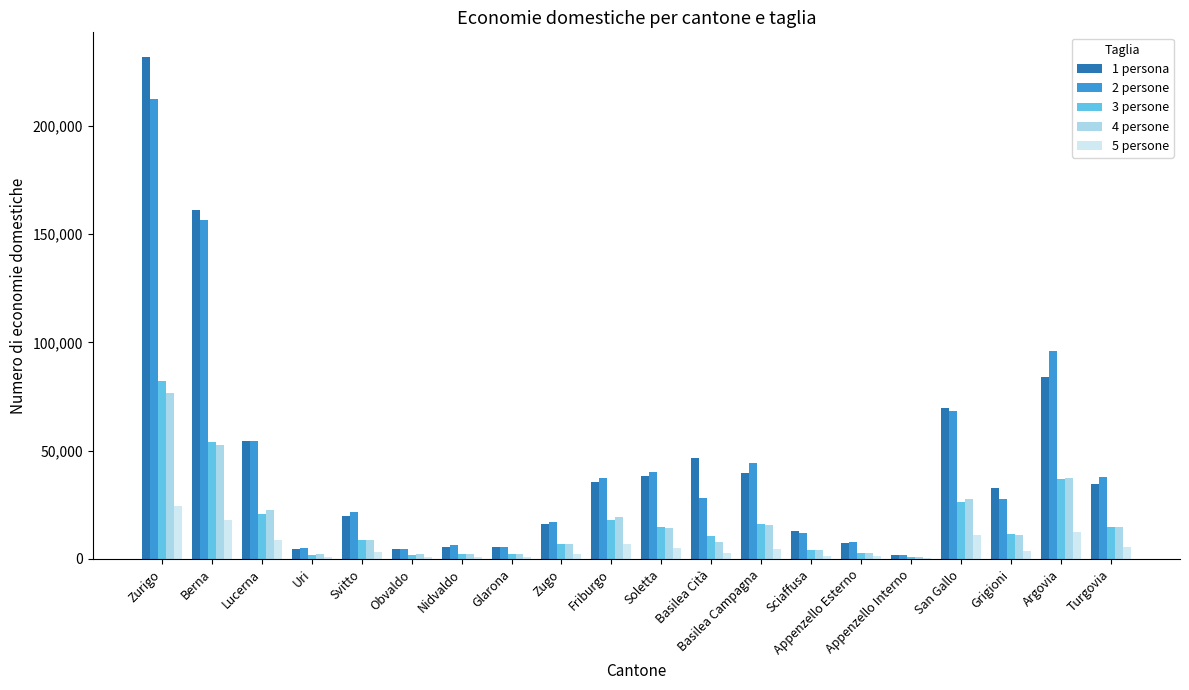

Is the value of 3 persone at Zurigo greater than the value of 4 persone at Zugo?

Yes